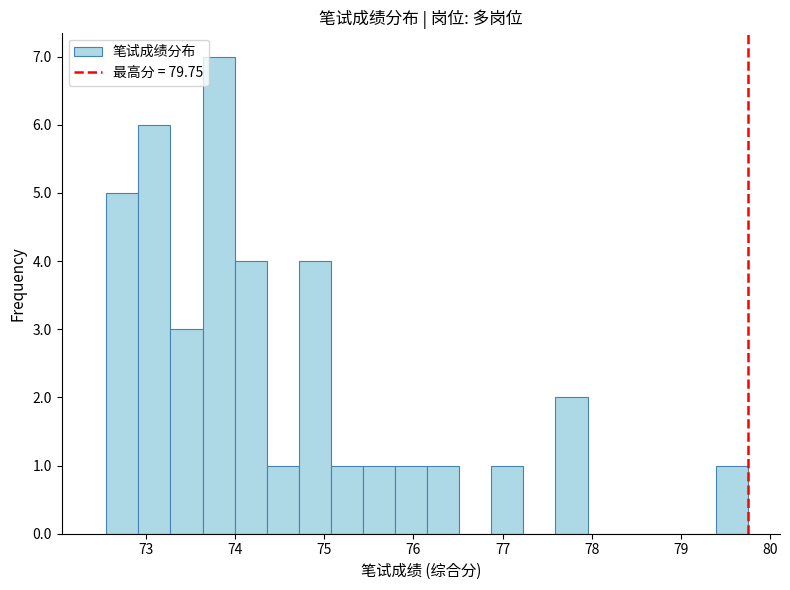

Read against the x-axis, roughly where is the centre of the tallest bar?

73.8